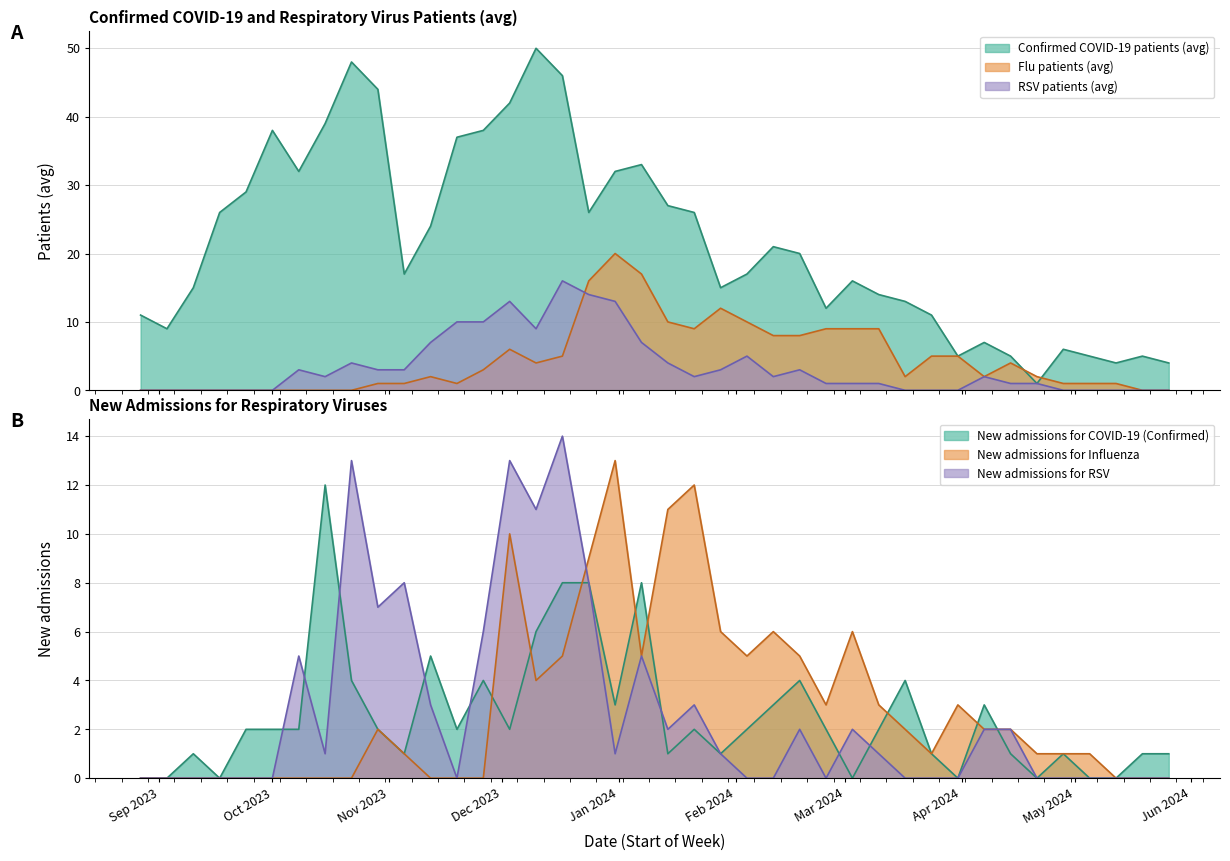

What is the sum of the Confirmed COVID-19 patients (avg) values at 2023-11-19 and 2024-05-05?

42